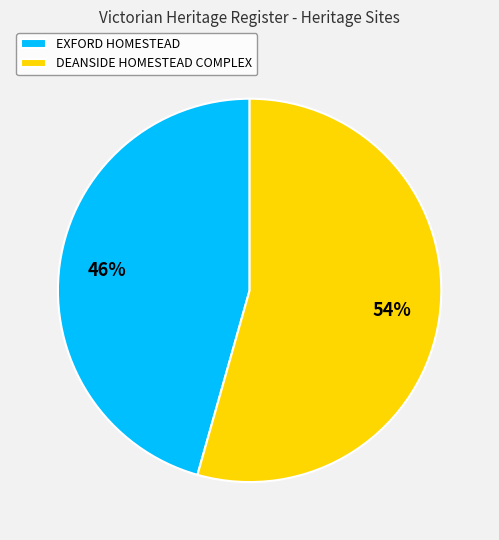

What is the ratio of the value at DEANSIDE HOMESTEAD COMPLEX to the value at EXFORD HOMESTEAD?

1.2